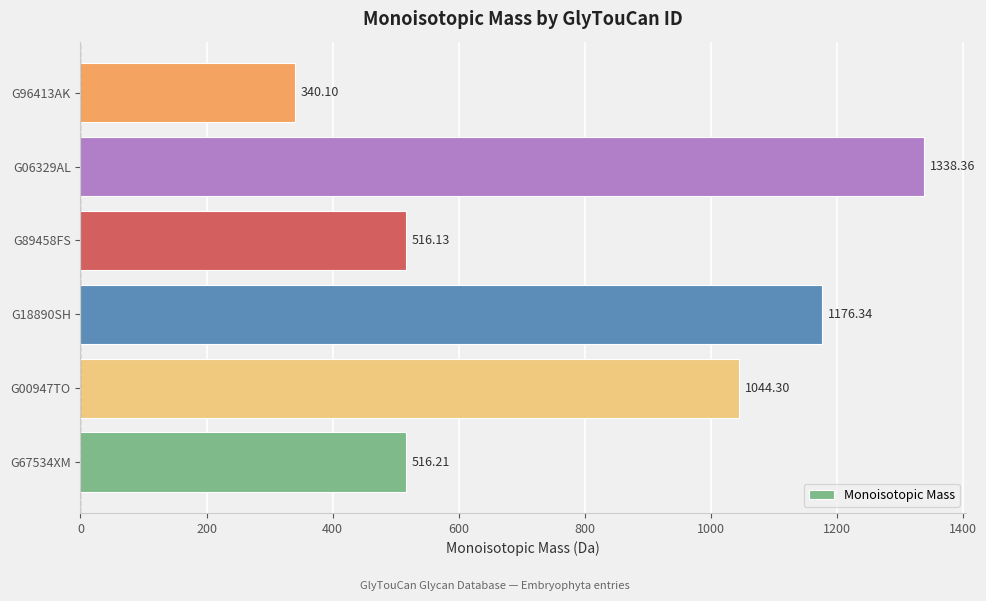

List the labels in order of value, largest first.

G06329AL, G18890SH, G00947TO, G67534XM, G89458FS, G96413AK